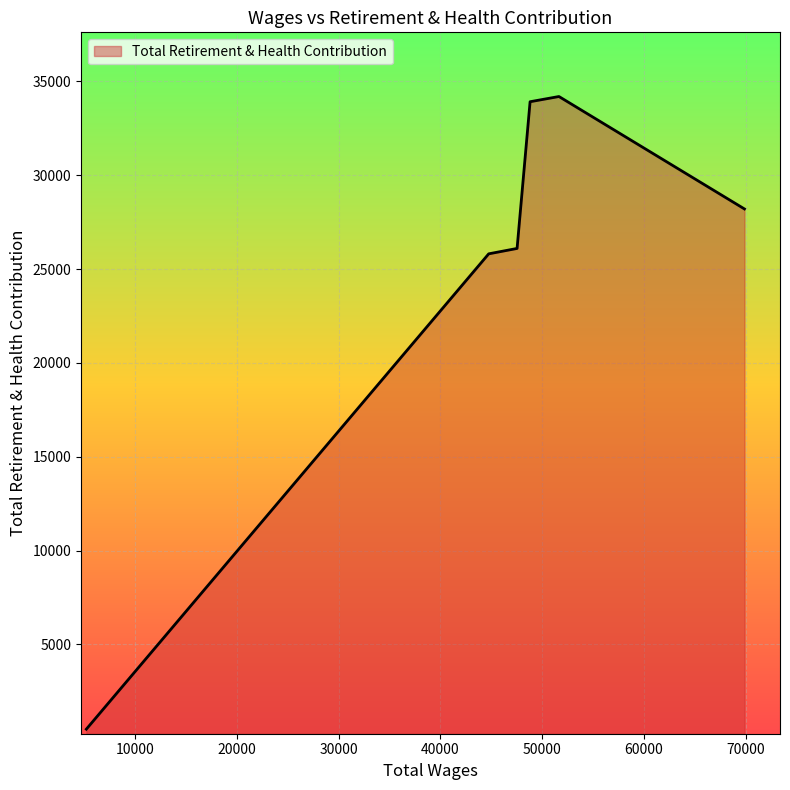

What is the maximum value shown in the chart?

34198